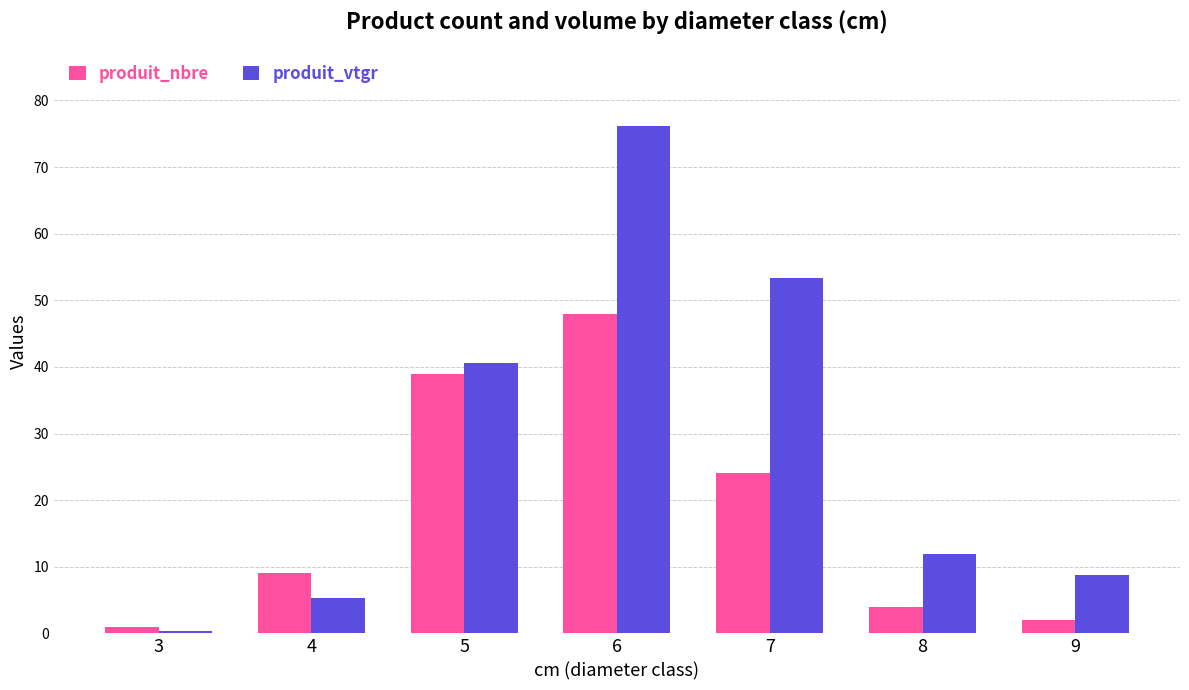

The value of produit_vtgr at 9 is 8.8. True or false?

True